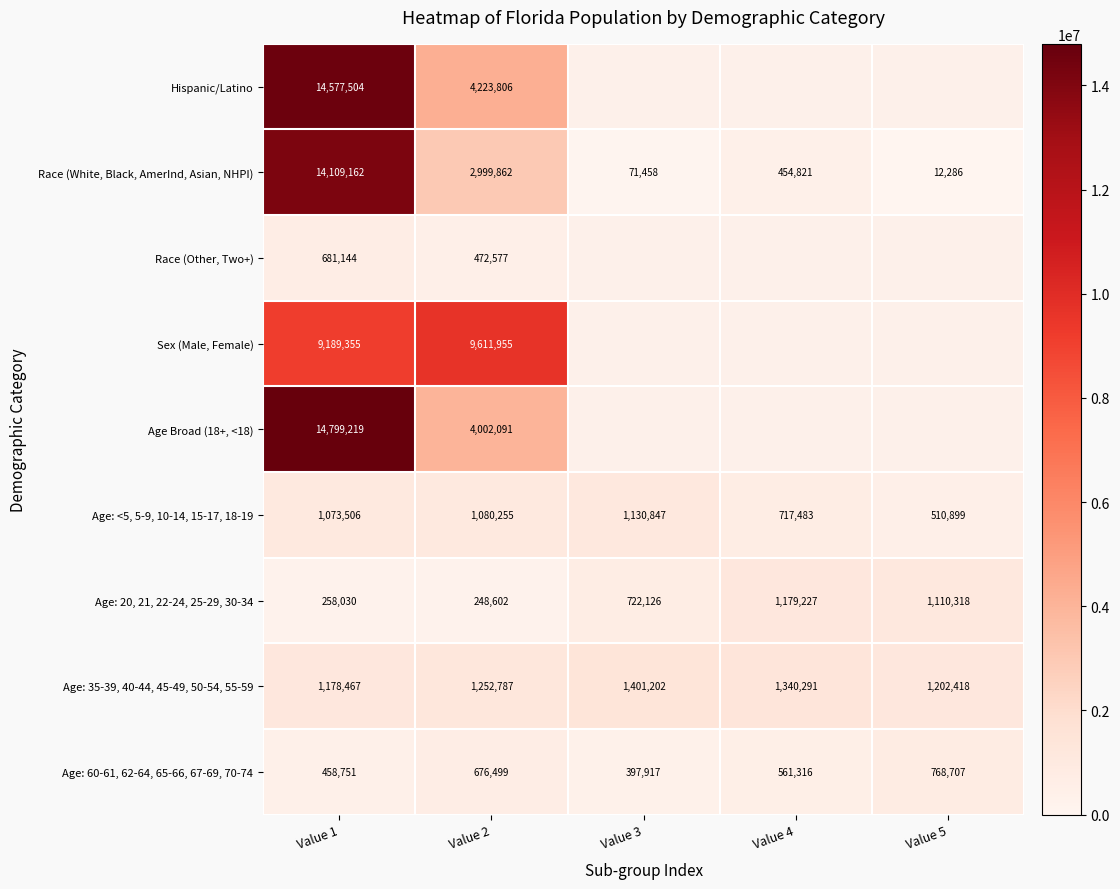

True or false: Age: 20, 21, 22-24, 25-29, 30-34 has a value of 1110318 at Value 5.

True